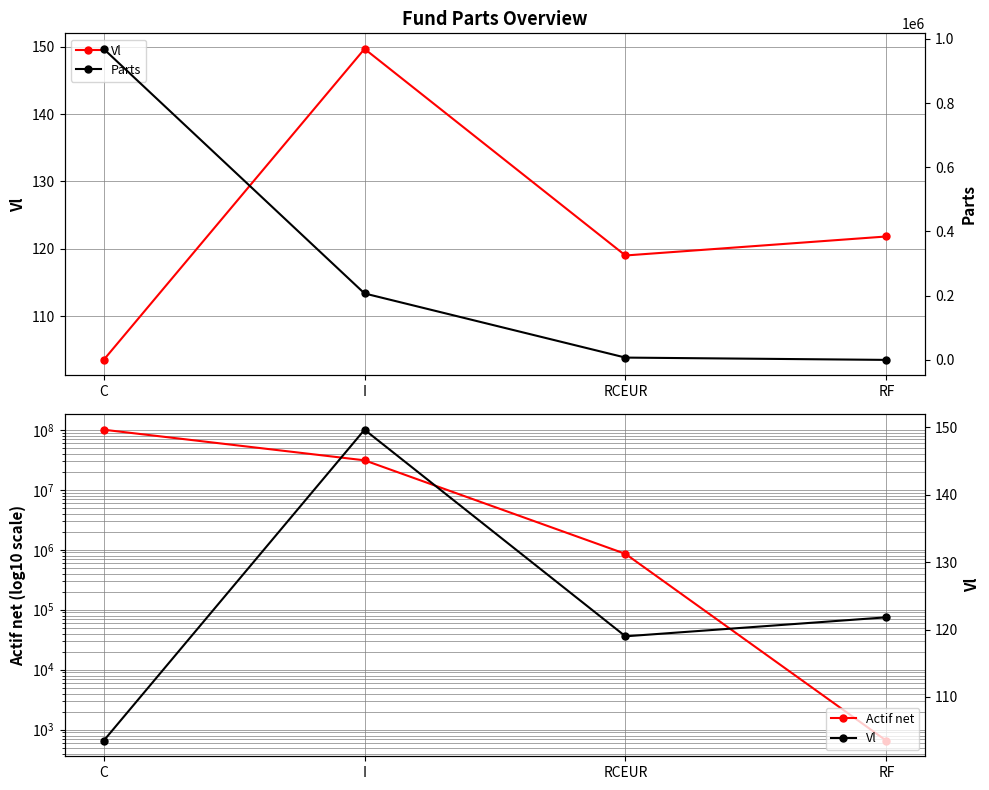

What is the spread (max minus min) of values at RF?

649.7